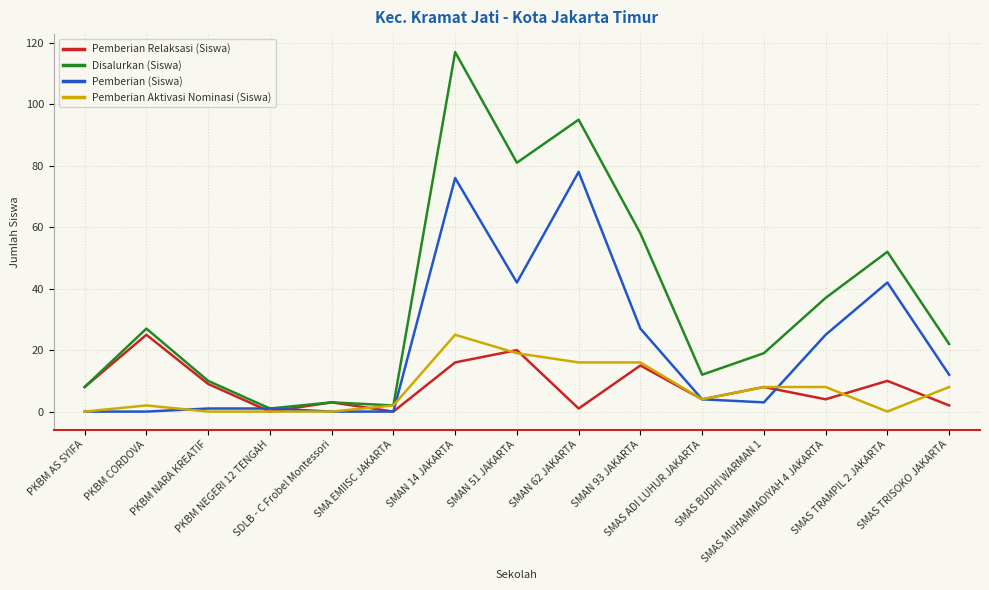

What is the sum of all Pemberian Aktivasi Nominasi (Siswa) values?

108